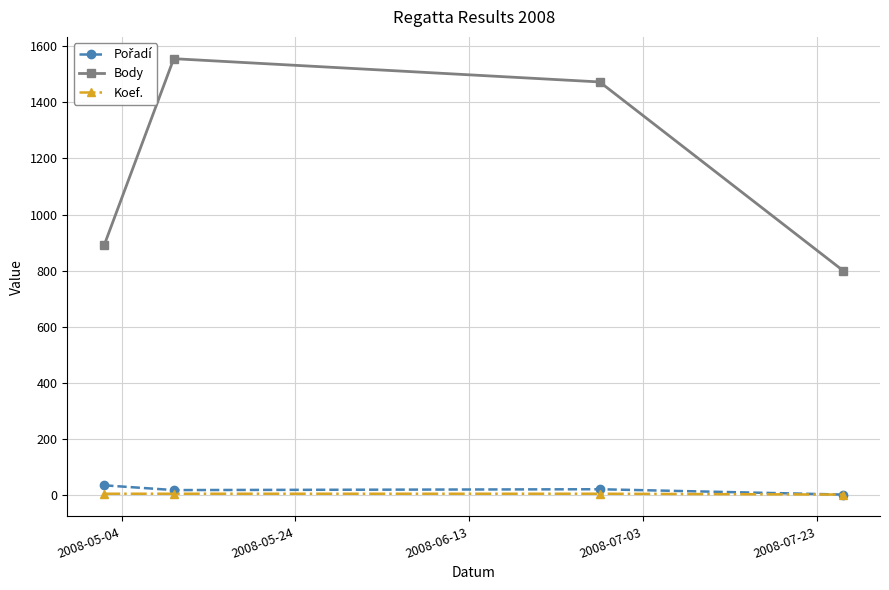

At how many categories does at least one series exceed 853?

3